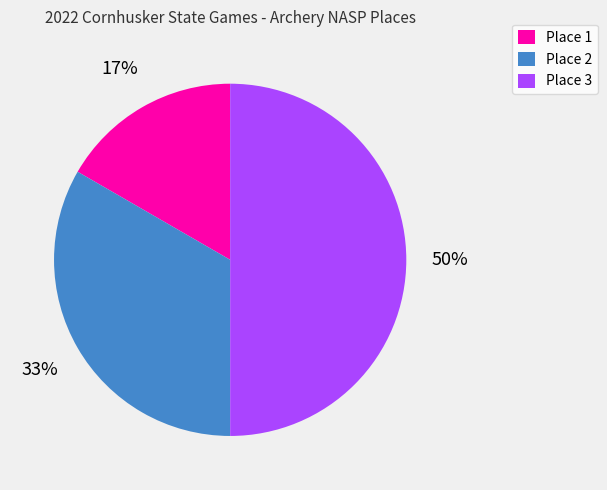

To the nearest percent, what portion does Place 3 represent?

50%